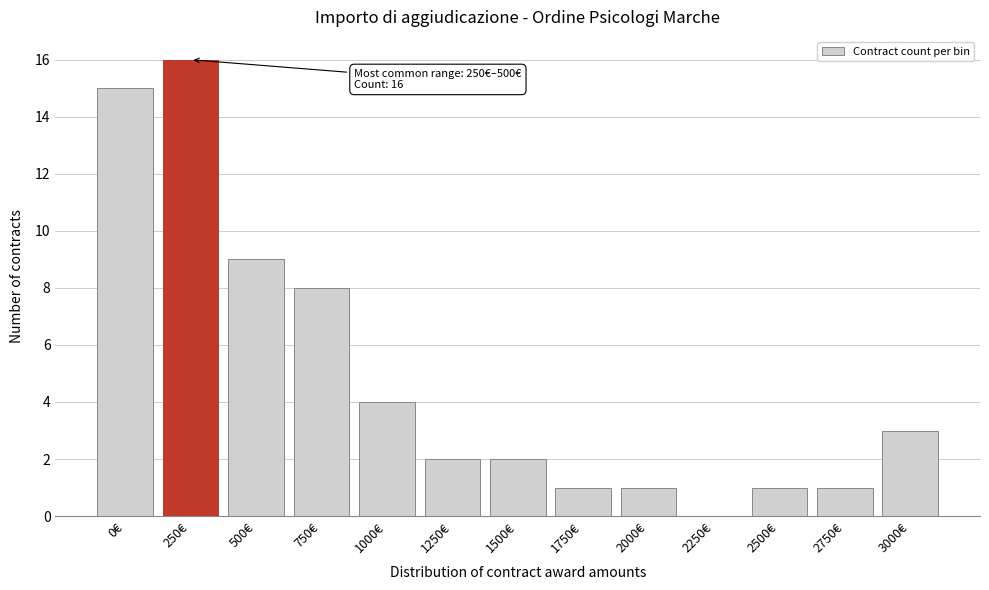

Reading left to right, list all the values displayed in this chart.

0€=15	250€=16	500€=9	750€=8	1000€=4	1250€=2	1500€=2	1750€=1	2000€=1	2250€=0	2500€=1	2750€=1	3000€=3